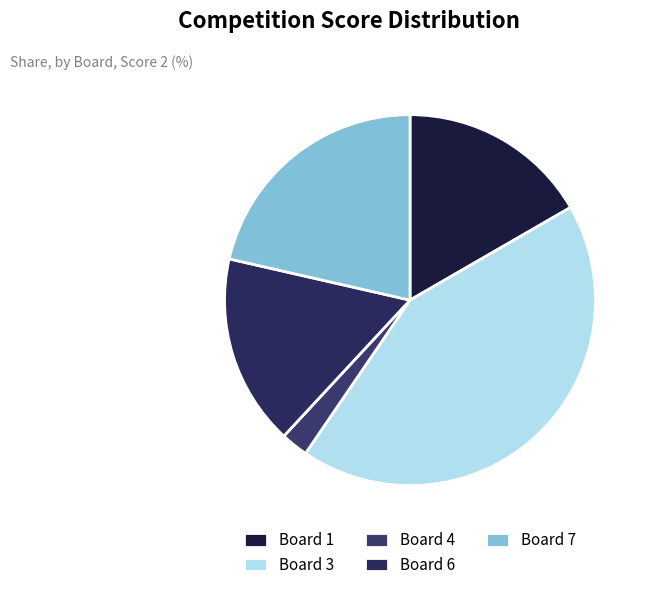

How many slices are in this pie chart?

5